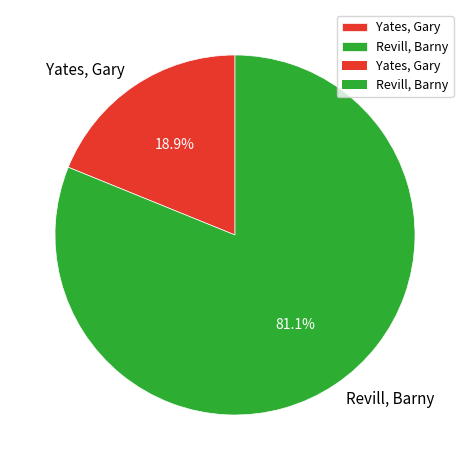

True or false: Yates, Gary accounts for 26% of the total.

False